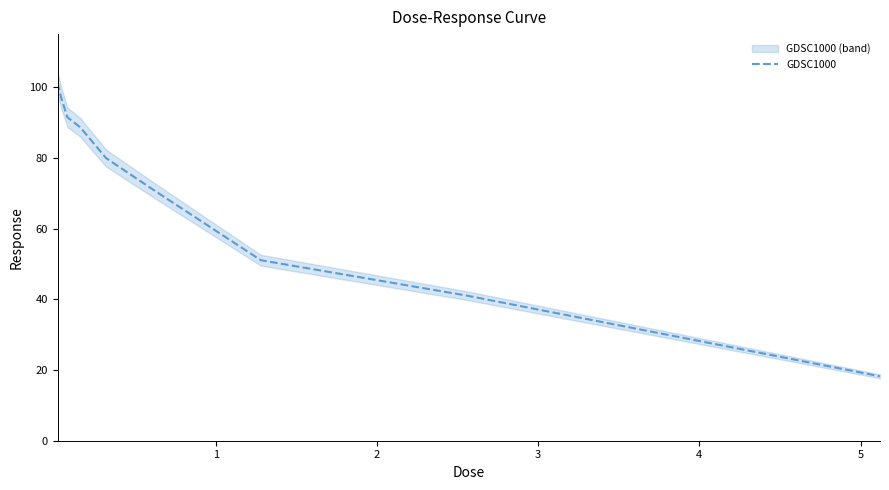

How many values are below 79?

4